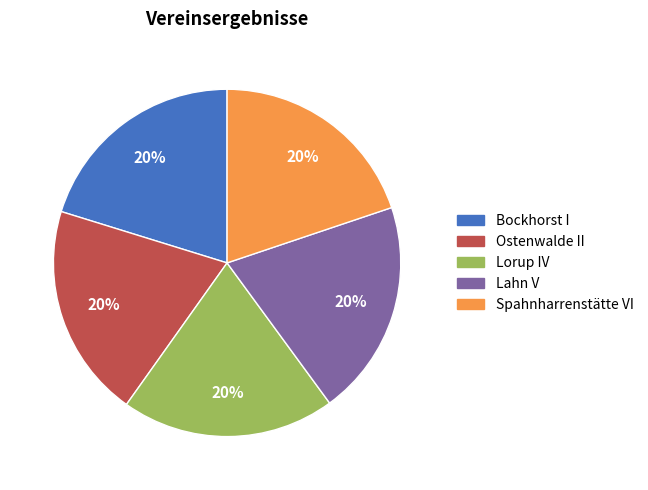

Approximately how many times larger is the value at Spahnharrenstätte VI compared to Ostenwalde II?

1.0